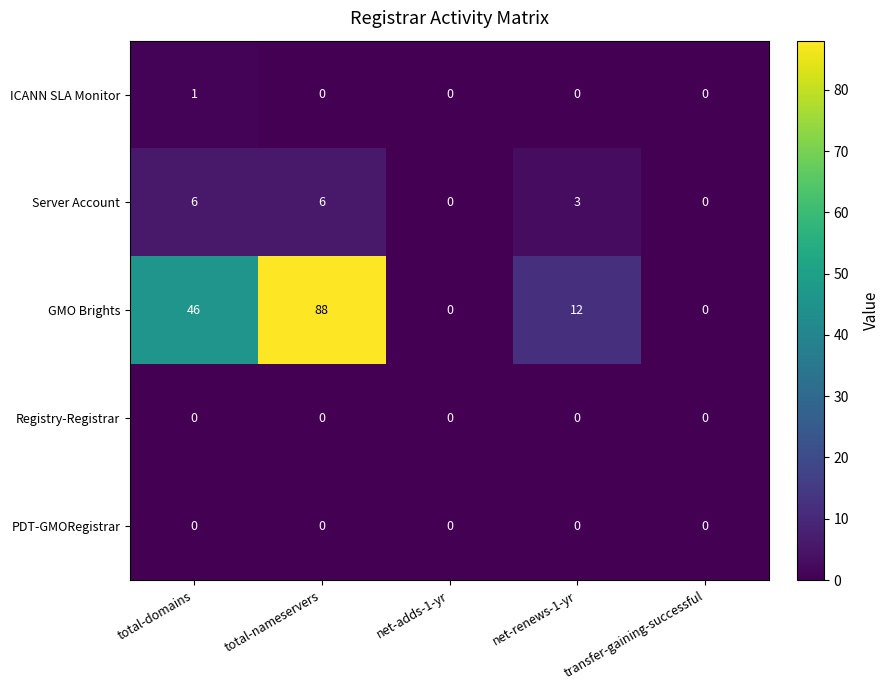

How many distinct data groups are displayed?

5